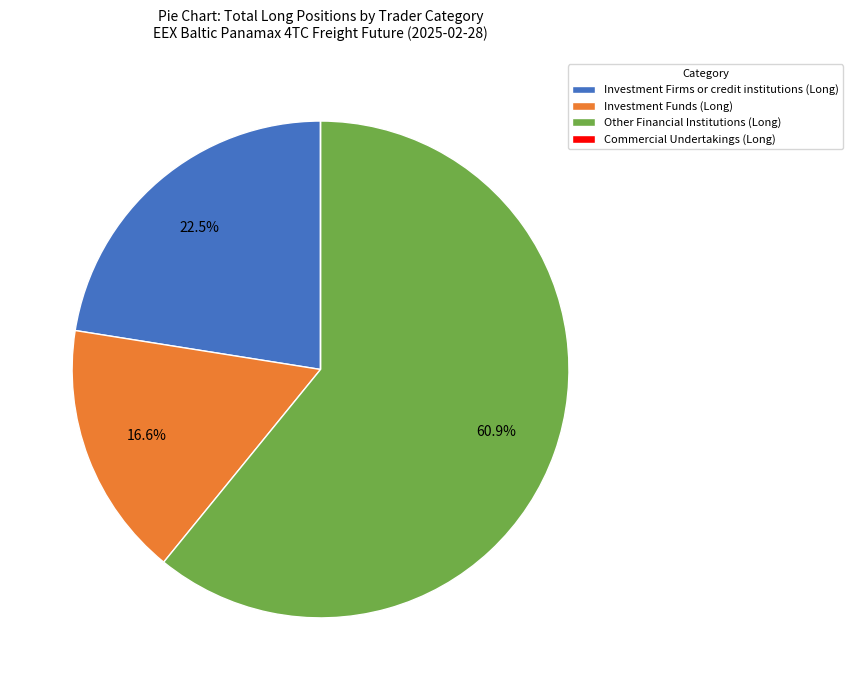

Between Other Financial Institutions (Long) and Investment Firms or credit institutions (Long), which is larger?

Other Financial Institutions (Long)